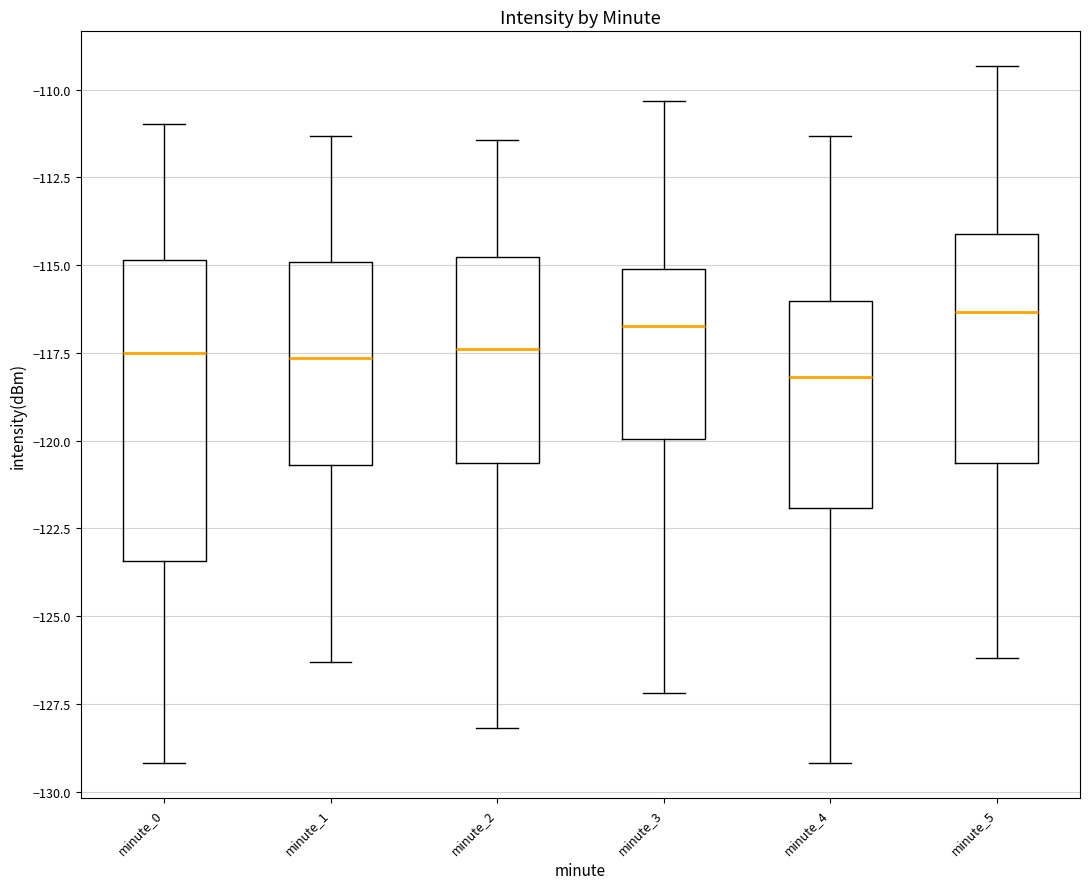

Where is the upper edge of the box for minute_1 on the y-axis? The values are not printed on the chart, so give them approximately, as read against the axis.

-115.0